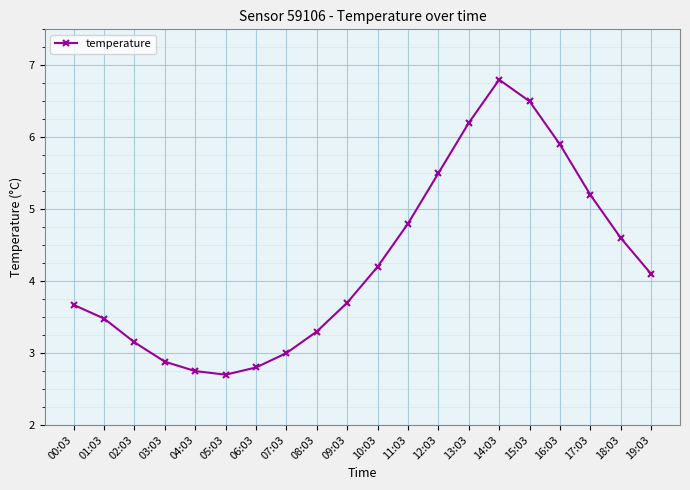

How many interior local peaks (higher than both neighbors) does the data have?

1